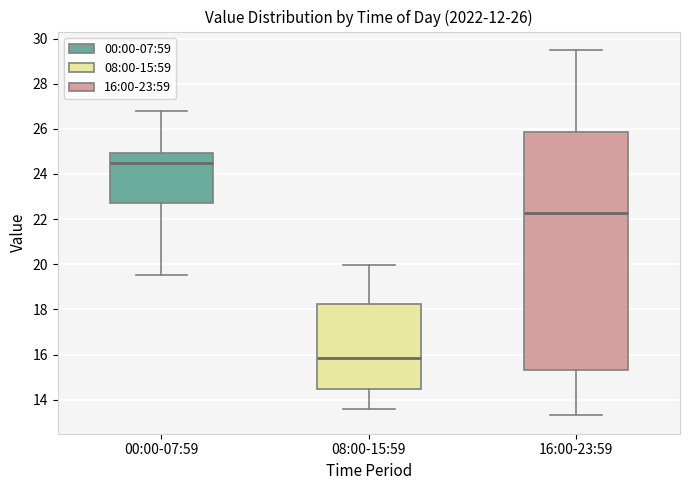

Which box's median line is the highest?

00:00-07:59